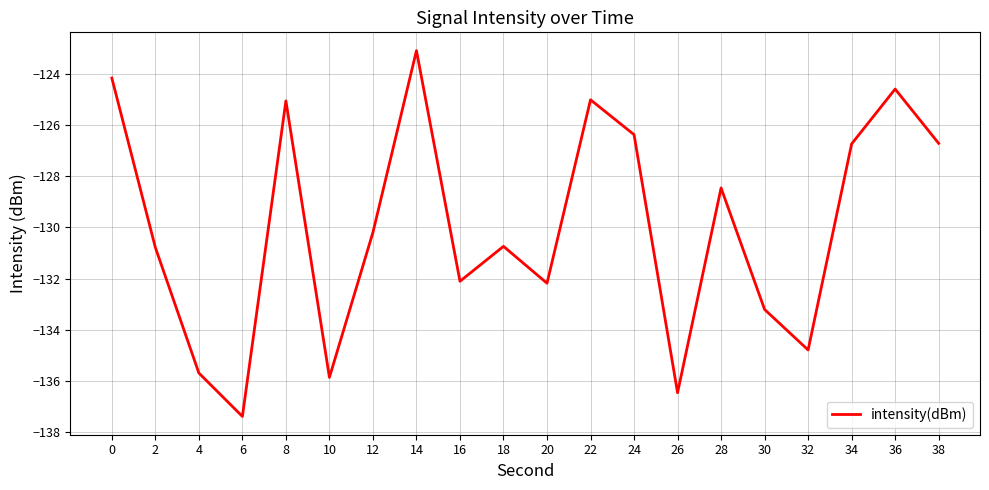

How many interior local valleys (lower than both neighbors) does the data have?

6